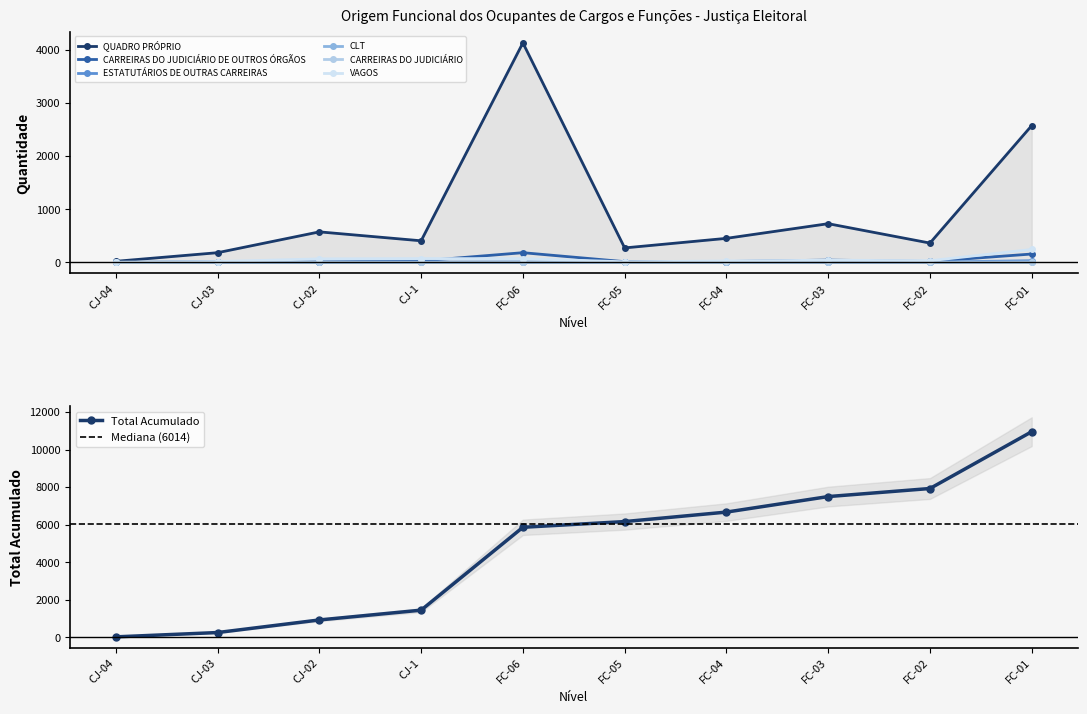

In CARREIRAS DO JUDICIÁRIO, how many points are higher than both neighbors (excluding endpoints)?

2